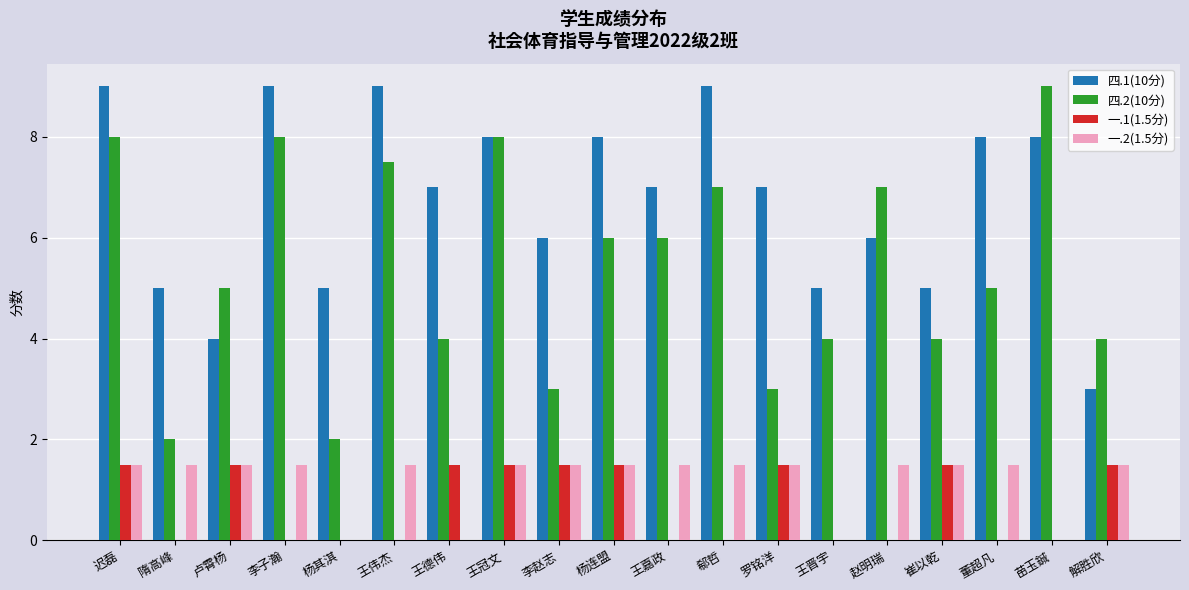

What is the highest value of the 四.2(10分) series?

9.0